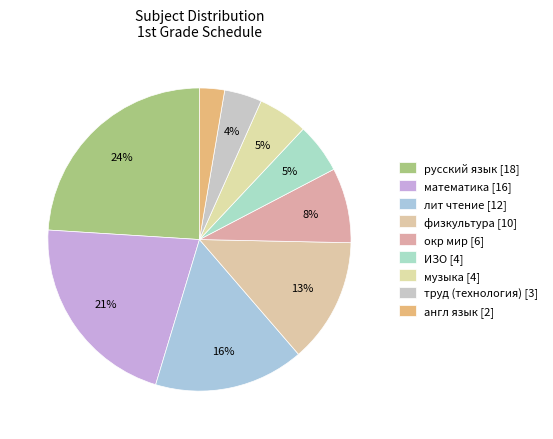

How many slices are in this pie chart?

9